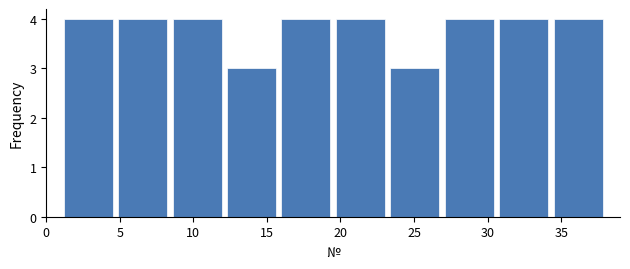

Reading left to right, list every bar in this chart as the range it spans on the x-axis followed by its height. Neither the bar edges nor the heights are printed on the chart, so give them approximately, as read against the axes.

1.0 to 4.7: 4
4.7 to 8.4: 4
8.4 to 12.1: 4
12.1 to 15.8: 3
15.8 to 19.5: 4
19.5 to 23.2: 4
23.2 to 26.9: 3
26.9 to 30.6: 4
30.6 to 34.3: 4
34.3 to 38.0: 4